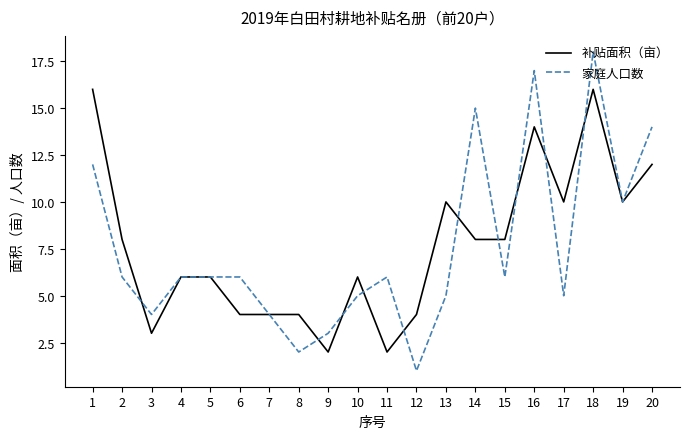

Which series changed the most between 6 and 11?

补贴面积（亩）